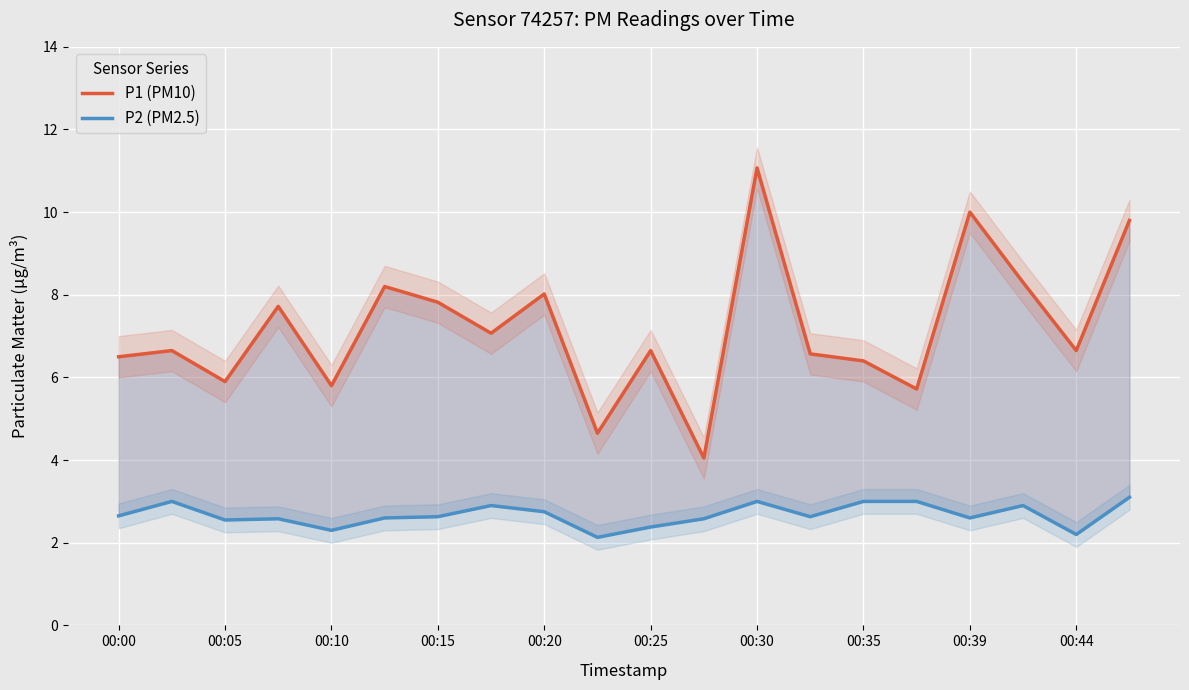

What is the label of the 1st point from the left?

00:00